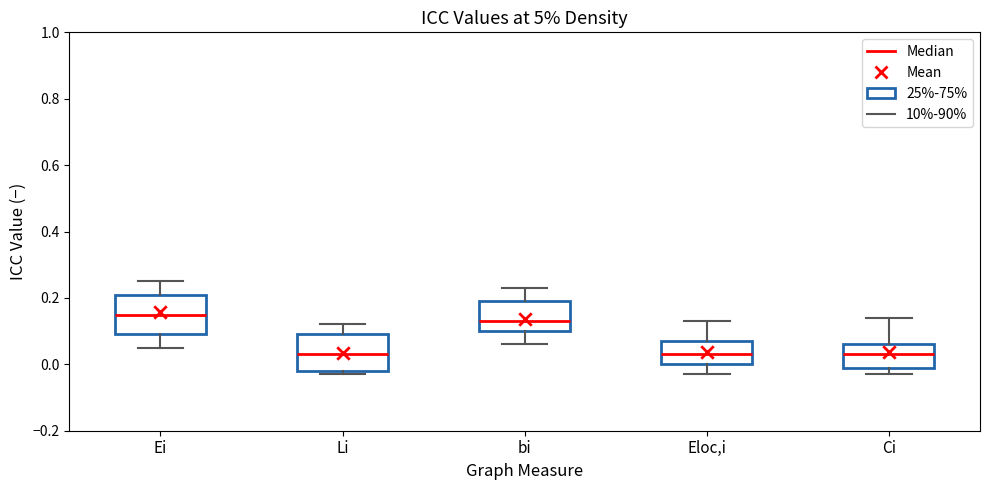

Reading left to right, transcribe this box plot: for each box, give where its median line is, the range the box spans, and where its two whiskers end, as read against the y-axis. The values are not printed on the chart, so give them approximately, as read against the axis.

Ei: median 0.16, box 0.10 to 0.22, whiskers 0.06 to 0.26
Li: median 0.04, box -0.02 to 0.10, whiskers -0.02 (just below the box's lower edge) to 0.12
bi: median 0.14, box 0.10 to 0.20, whiskers 0.06 to 0.24
Eloc,i: median 0.04, box 0.00 to 0.08, whiskers -0.02 to 0.14
Ci: median 0.04, box 0.00 to 0.06, whiskers -0.02 to 0.14